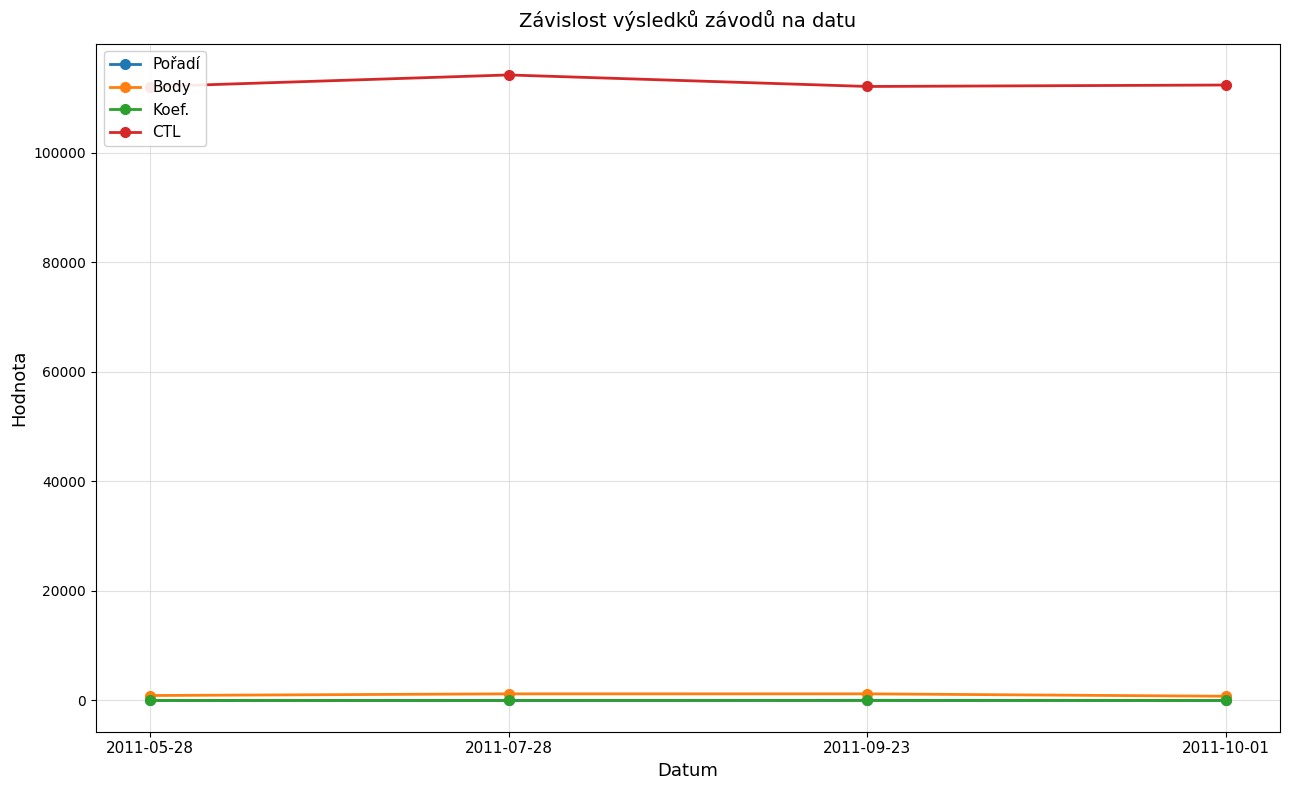

The Body series shows 1207 at 2011-09-23. True or false?

True